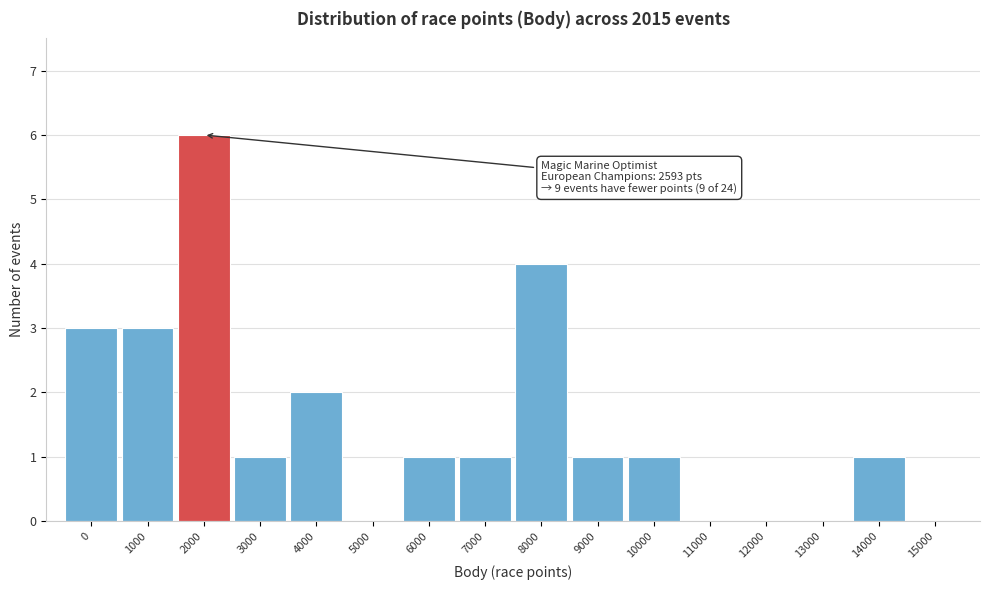

Reading left to right, what are all the values shown in this chart?

0=3	1000=3	2000=6	3000=1	4000=2	5000=0	6000=1	7000=1	8000=4	9000=1	10000=1	11000=0	12000=0	13000=0	14000=1	15000=0